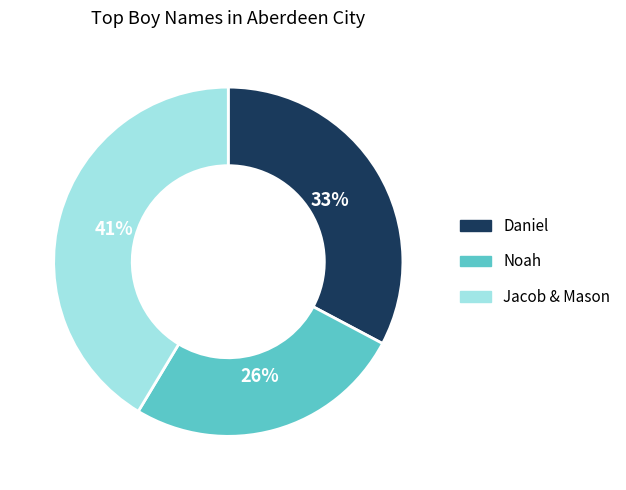

To the nearest percent, what is the average slice percentage?

33%